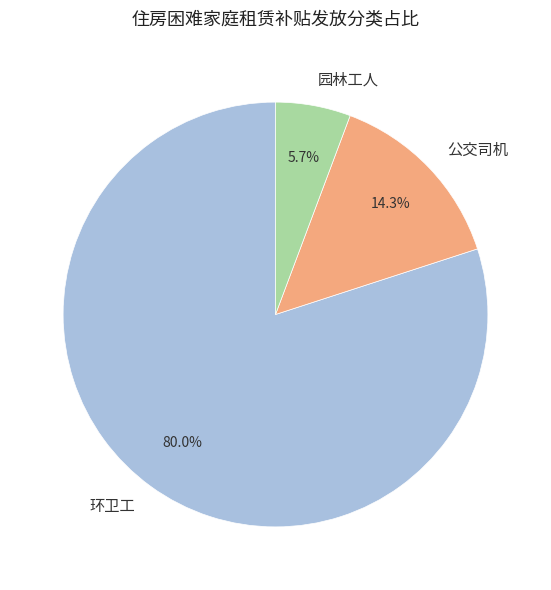

Is there any slice that represents more than half of the pie?

Yes